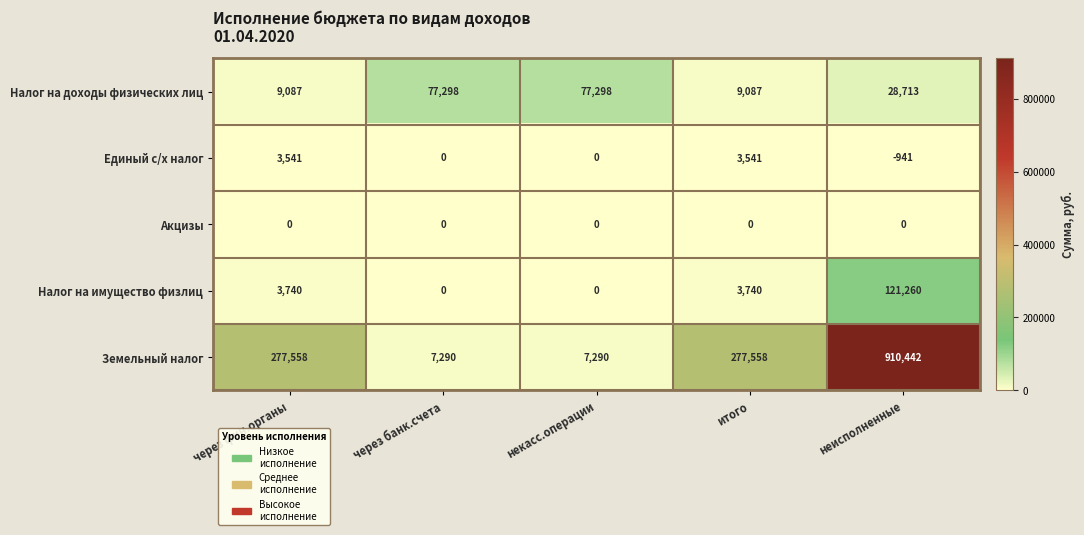

Reading left to right, transcribe all the data shown in this chart.

Налог на доходы физических лиц: через фин.органы=9087	через банк.счета=77298	некасс.операции=77298	итого=9087	неисполненные=28713
Единый с/х налог: через фин.органы=3541	через банк.счета=0	некасс.операции=0	итого=3541	неисполненные=-941
Акцизы: через фин.органы=0	через банк.счета=0	некасс.операции=0	итого=0	неисполненные=0
Налог на имущество физлиц: через фин.органы=3740	через банк.счета=0	некасс.операции=0	итого=3740	неисполненные=121260
Земельный налог: через фин.органы=277558	через банк.счета=7290	некасс.операции=7290	итого=277558	неисполненные=910442